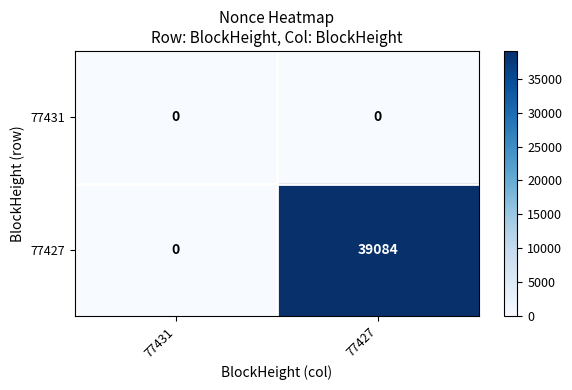

True or false: 77431 has a value of 0 at 77427.

True